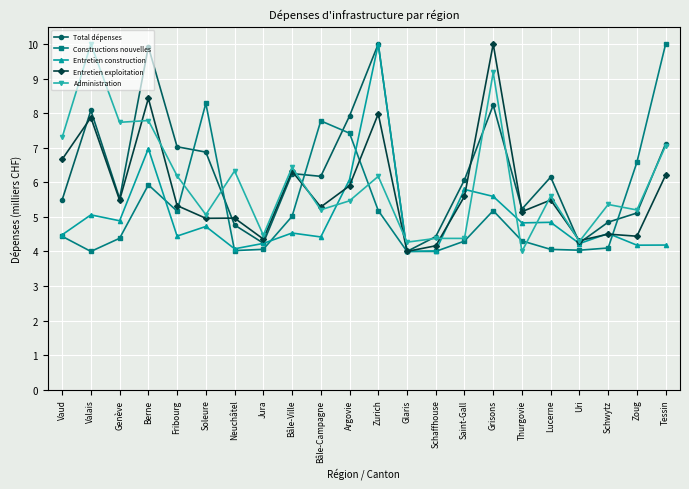

At how many categories does at least one series exceed 5?

18